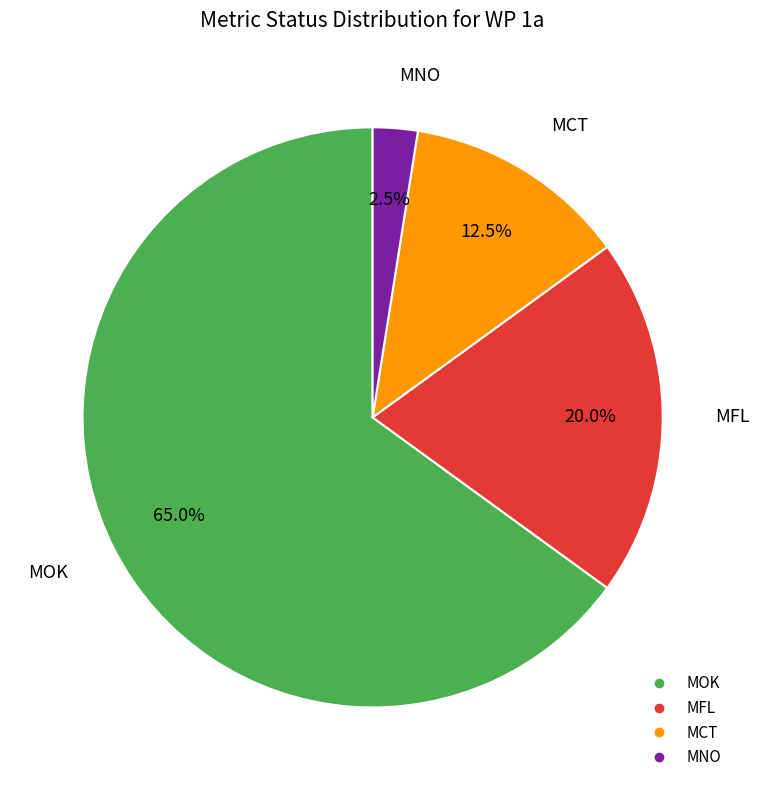

How many slices are in this pie chart?

4